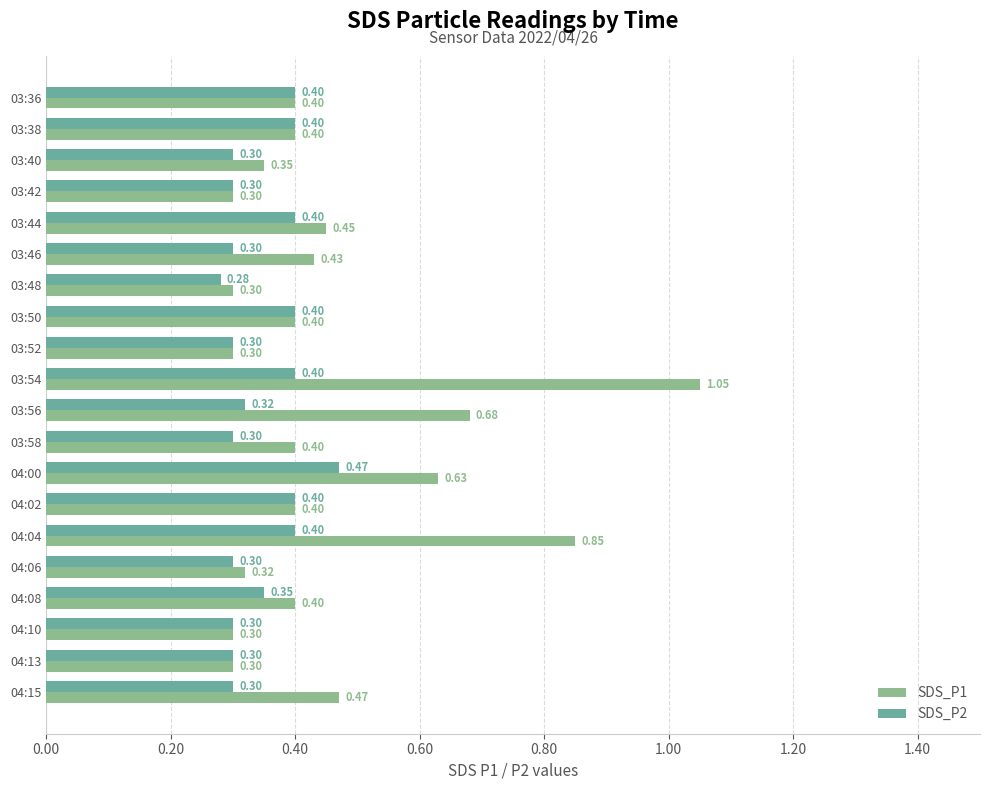

What is the average value of the SDS_P2 series?

0.3